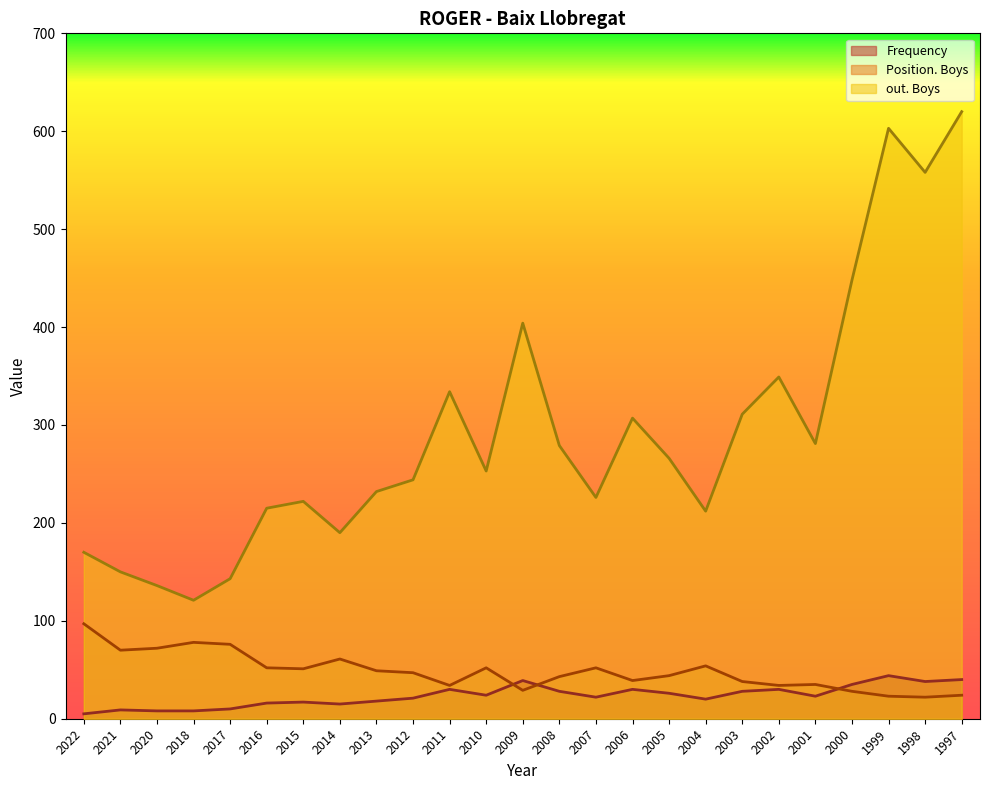

Does the chart display data point markers on the line(s)?

No